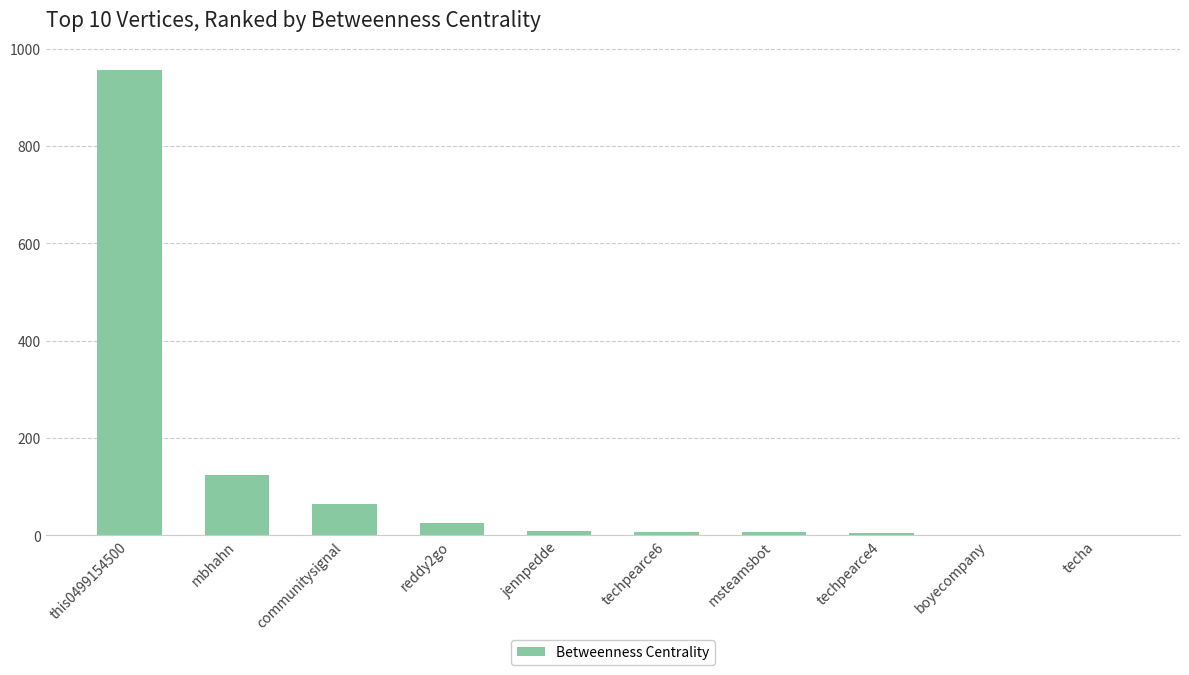

Which has a higher value, jennpedde or reddy2go?

reddy2go